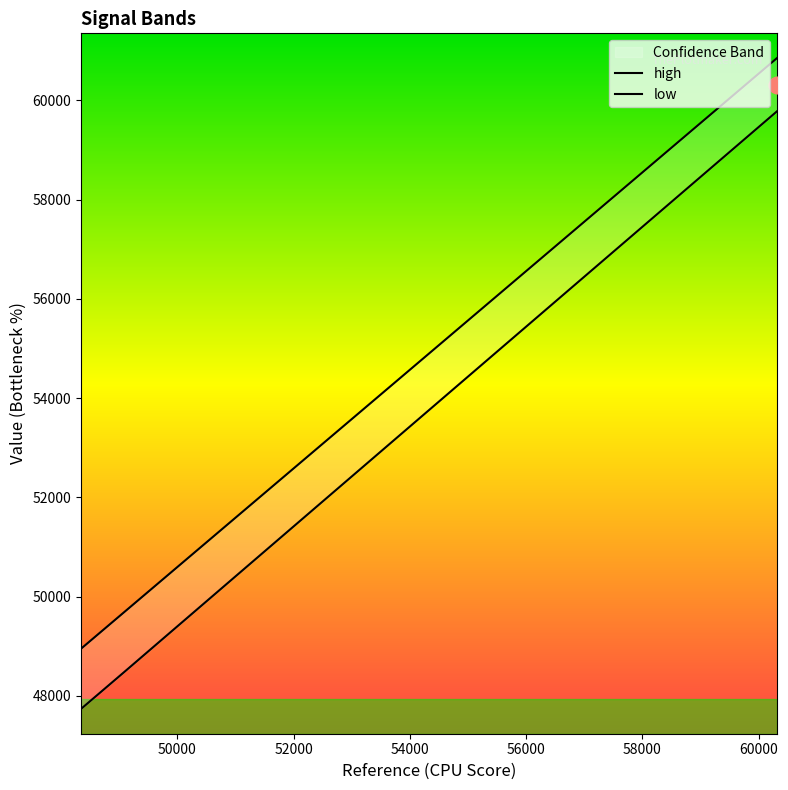

What is the value of the high point at the 20th from the left?

60374.4